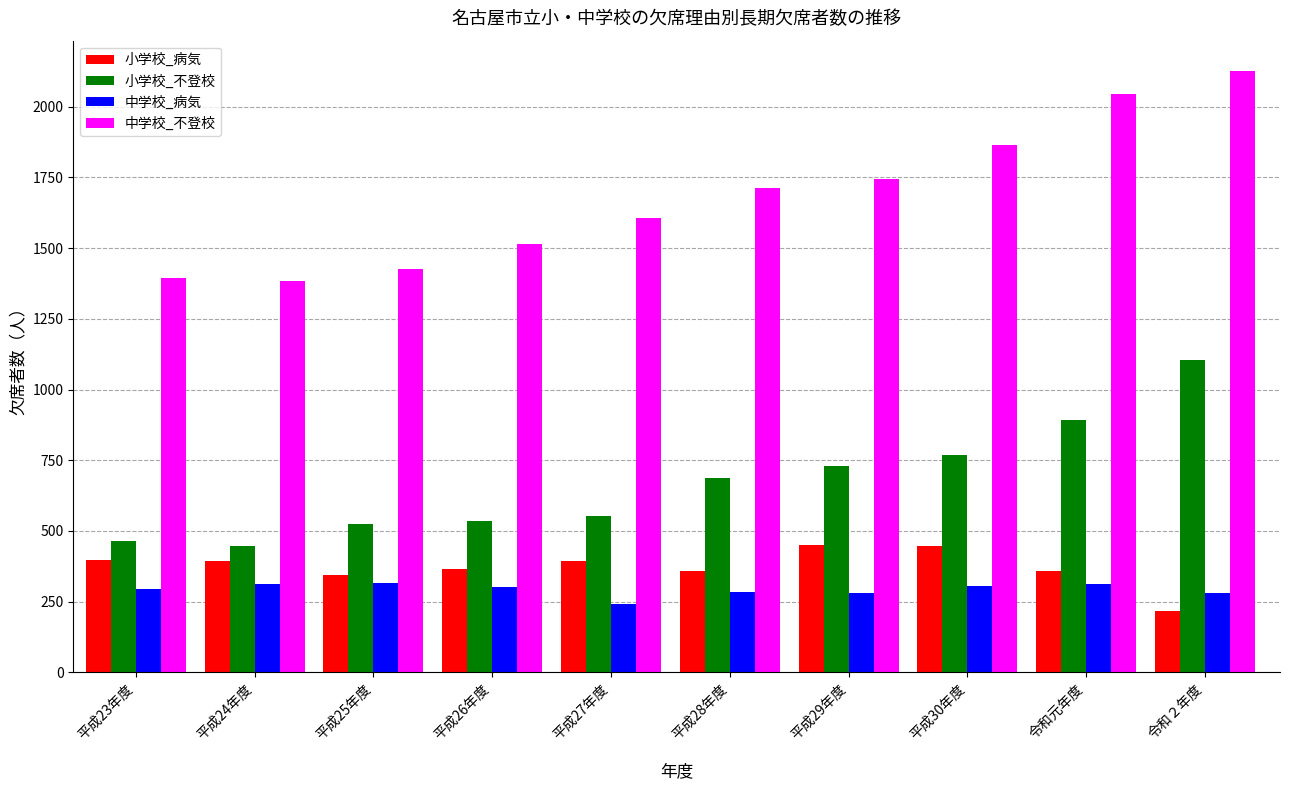

What is the difference between the maximum and minimum values in the 小学校_病気 series?

233